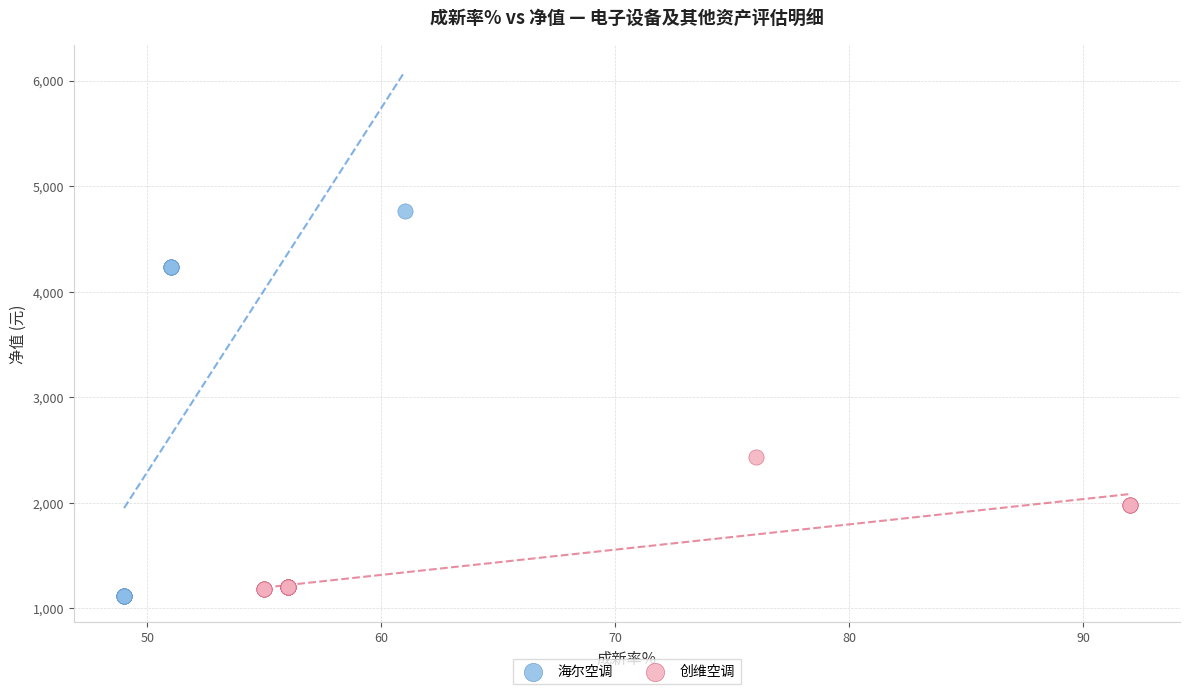

Which series contains the highest Y value?

海尔空调